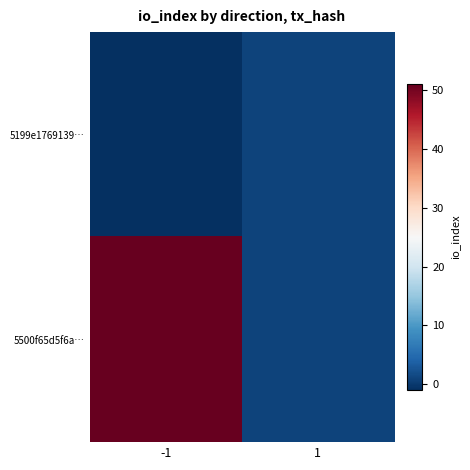

Reading left to right, extract all data points from this chart.

5199e1769139…: -1=-1	1=1
5500f65d5f6a…: -1=51	1=1